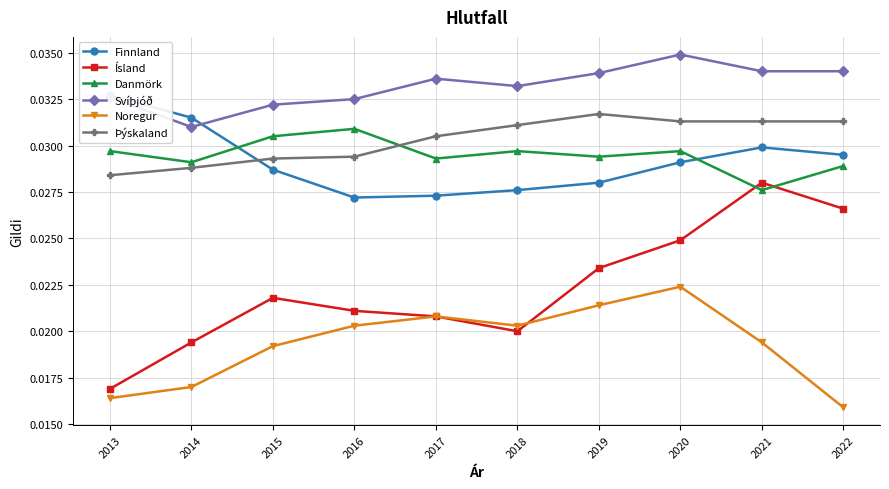

At which label is Noregur closest to 0?

2022